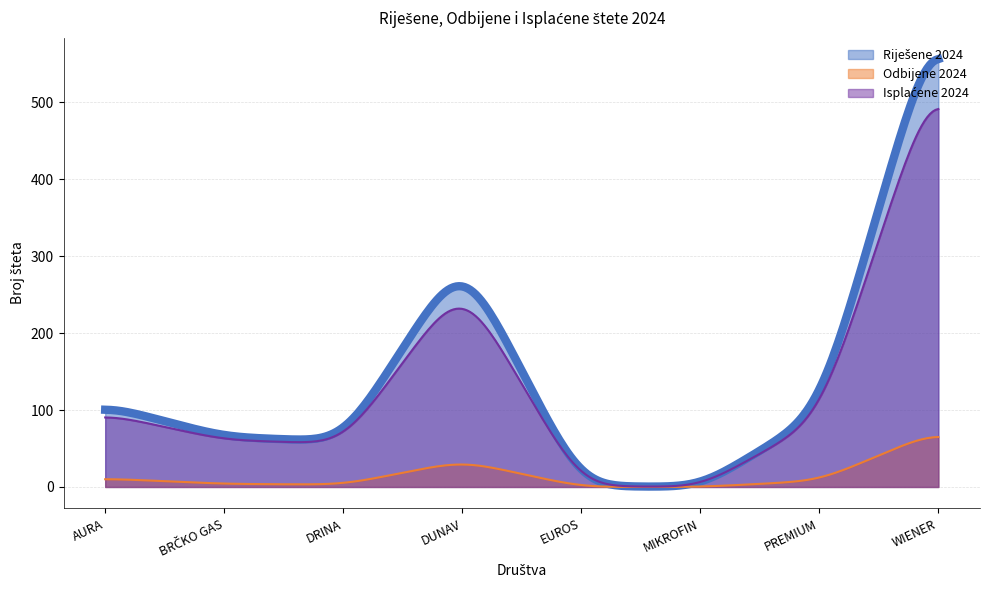

What is the label of the 1st point from the right?

WIENER